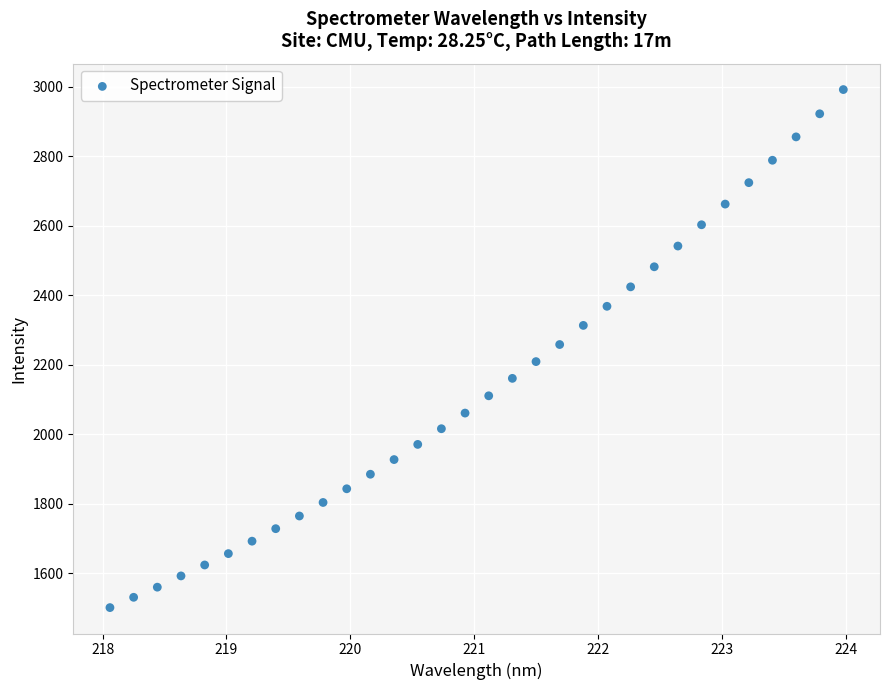

What is the range of X values (max minus min)?

5.9